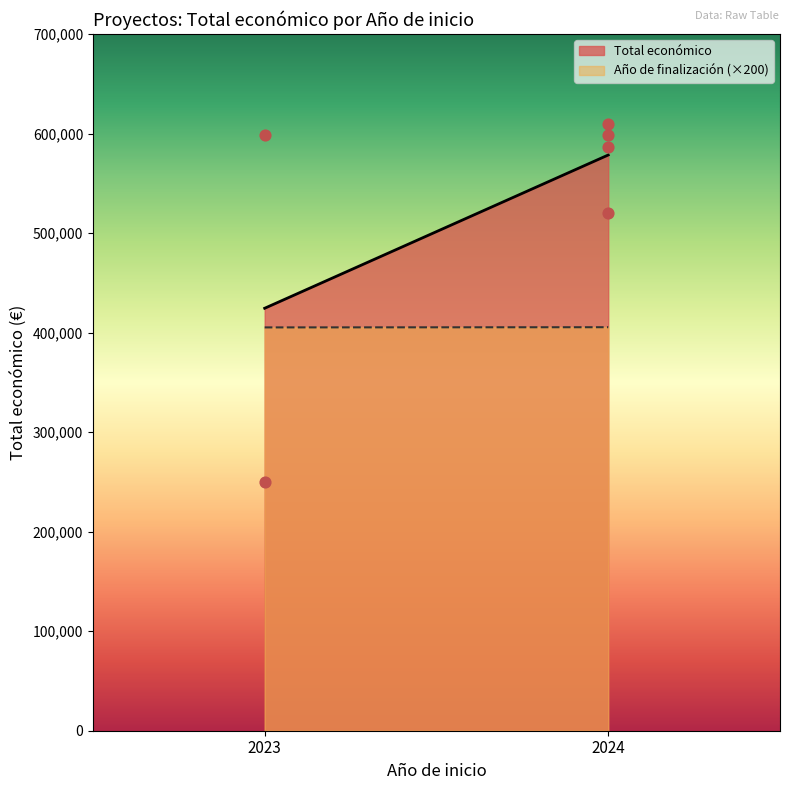

What is the average Y value?

527100